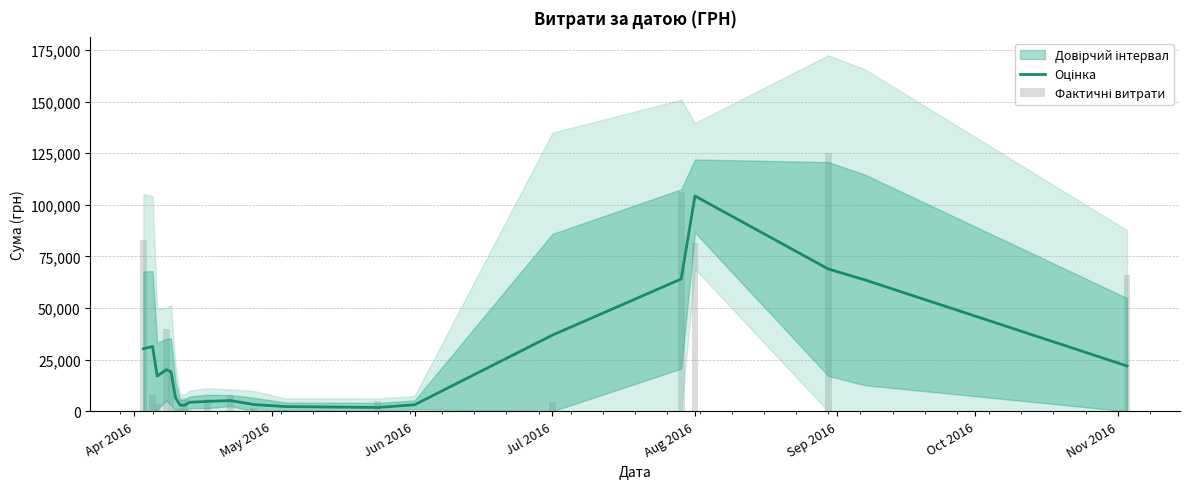

True or false: Фактичні витрати has a value of 76.6 at 12.

False